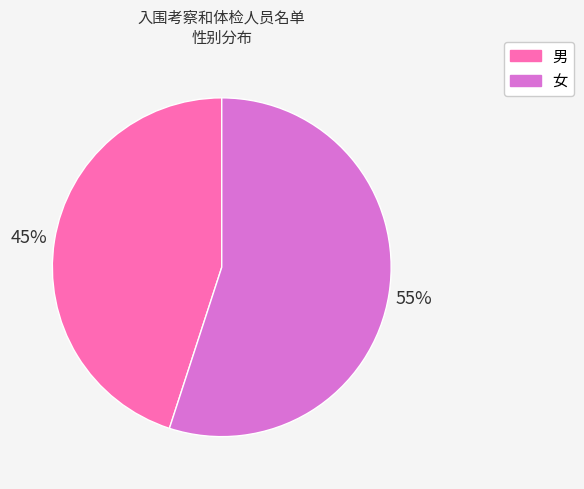

Which slice represents more than half of the pie?

女